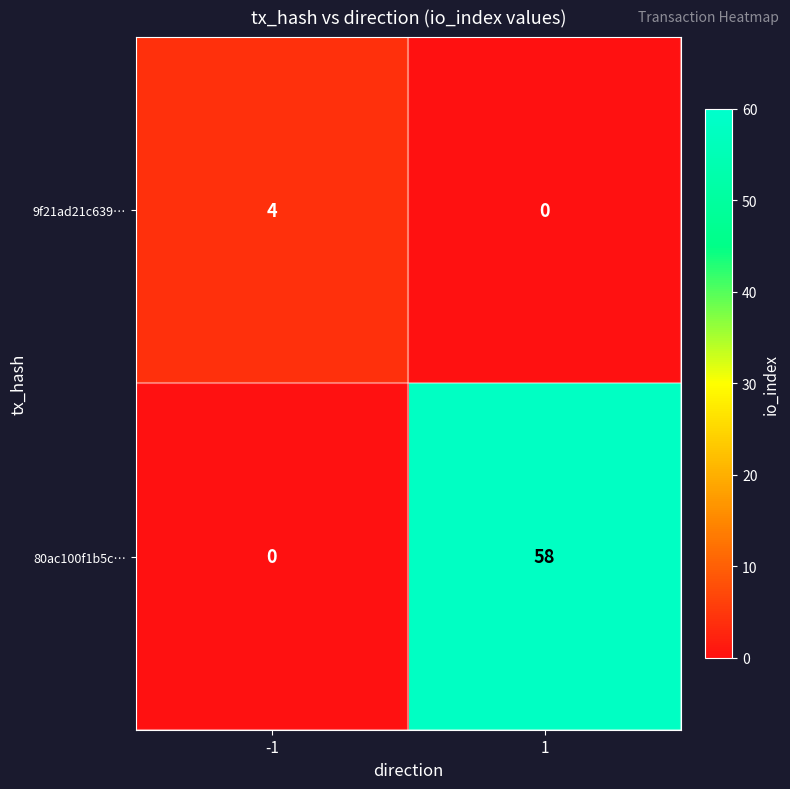

Count the number of data series in this chart.

2